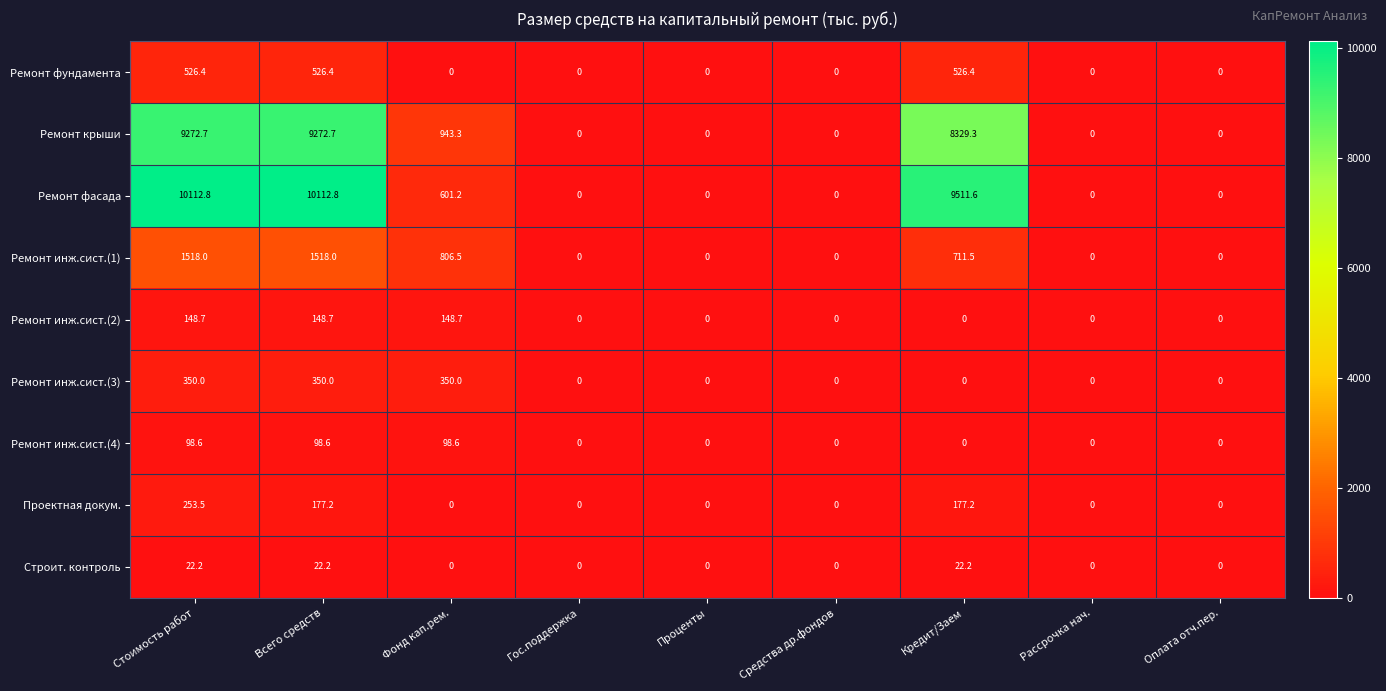

List the series in order of their peak value, lowest first.

Строит. контроль, Ремонт инж.сист.(4), Ремонт инж.сист.(2), Проектная докум., Ремонт инж.сист.(3), Ремонт фундамента, Ремонт инж.сист.(1), Ремонт крыши, Ремонт фасада